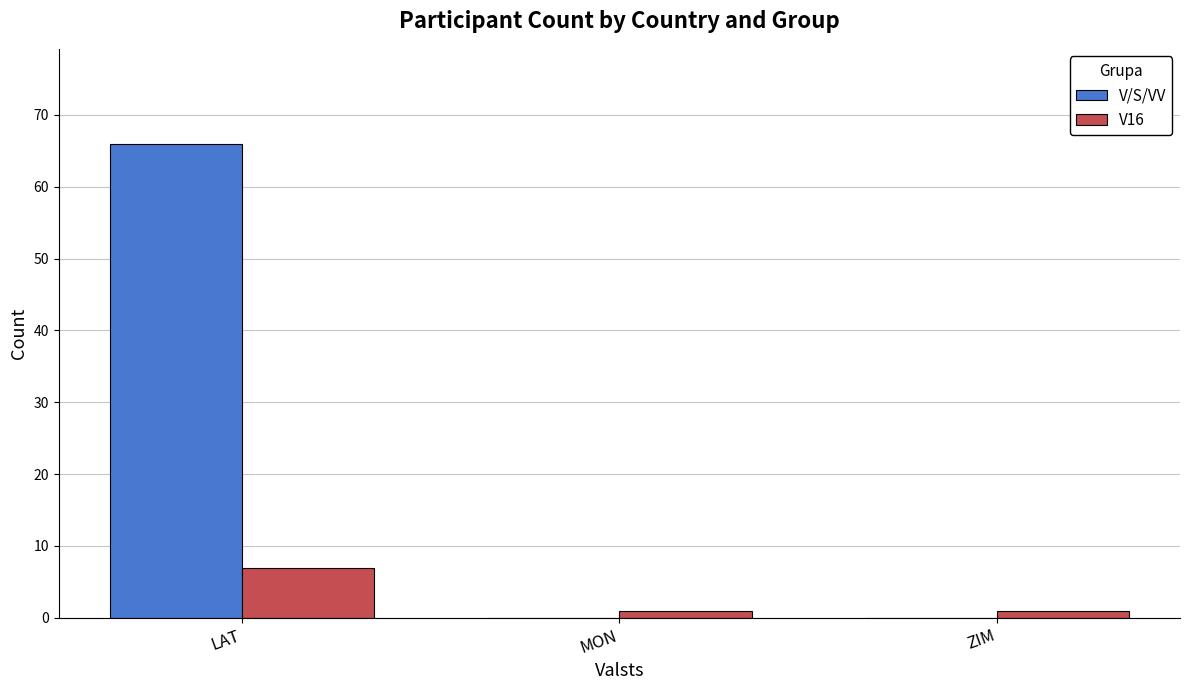

Reading right to left, extract all data points from this chart.

V/S/VV: 0	0	66
V16: 1	1	7